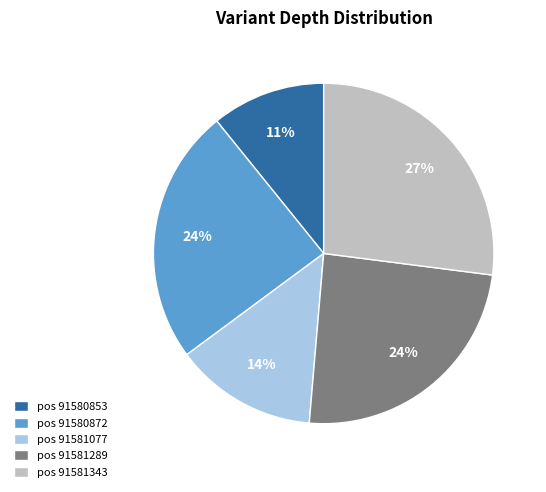

Between pos 91581343 and pos 91581289, which is larger?

pos 91581343